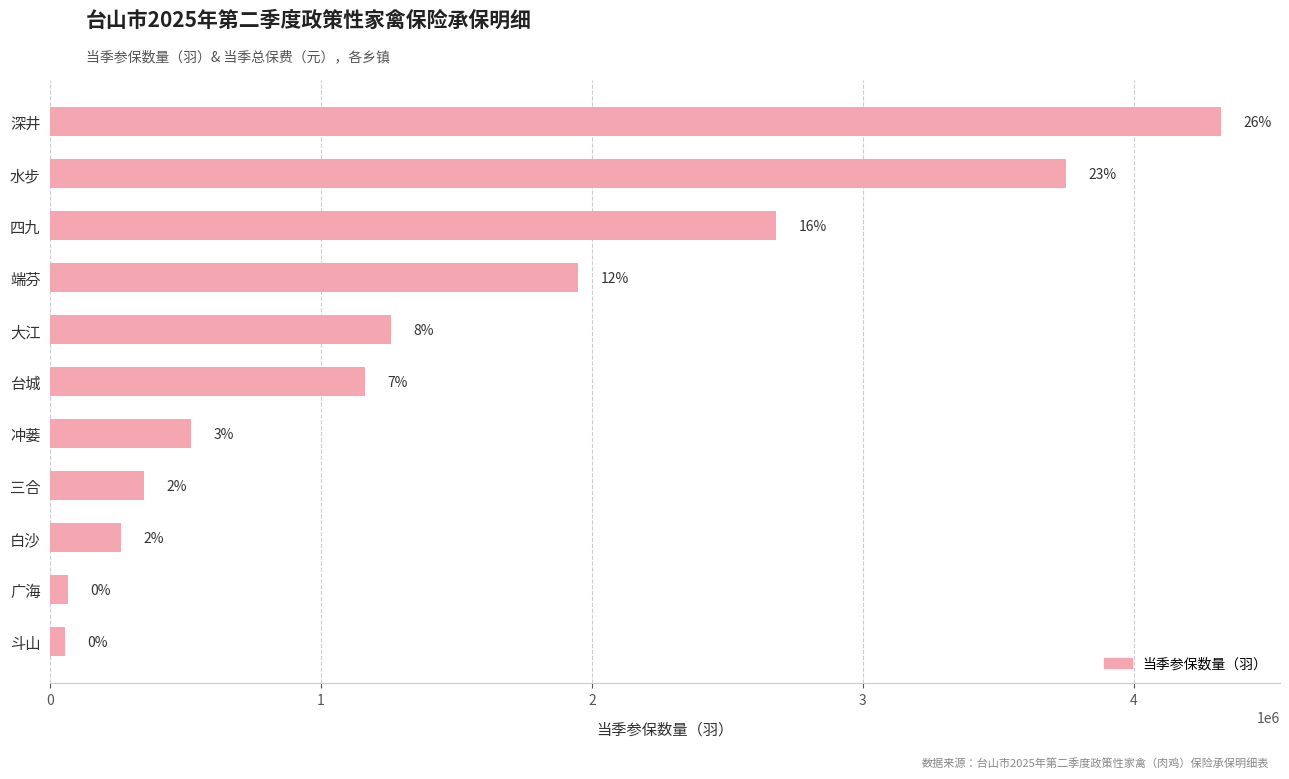

How many bars are there in total?

11